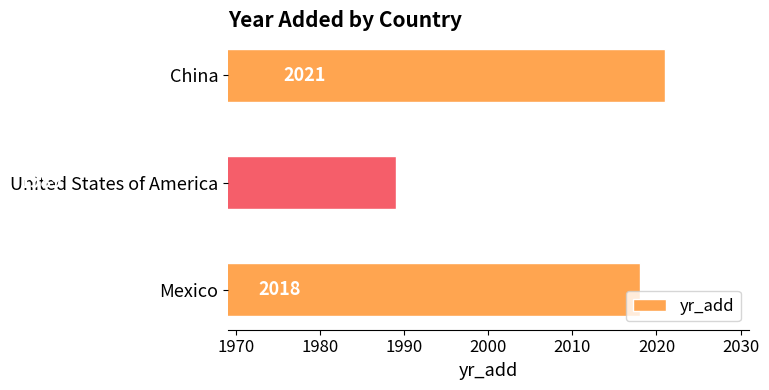

What is the sum of all values?

6028